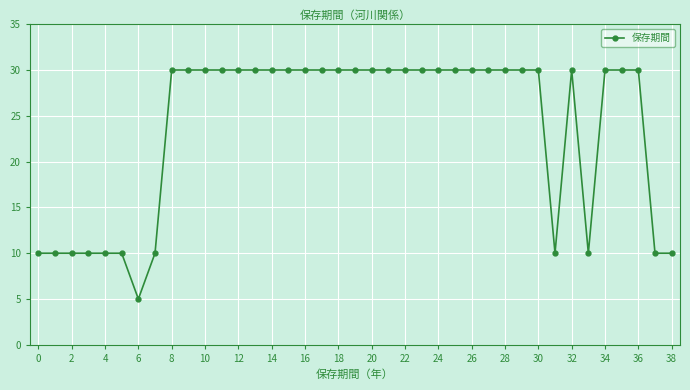

What is the value of the 16th point from the left?

30